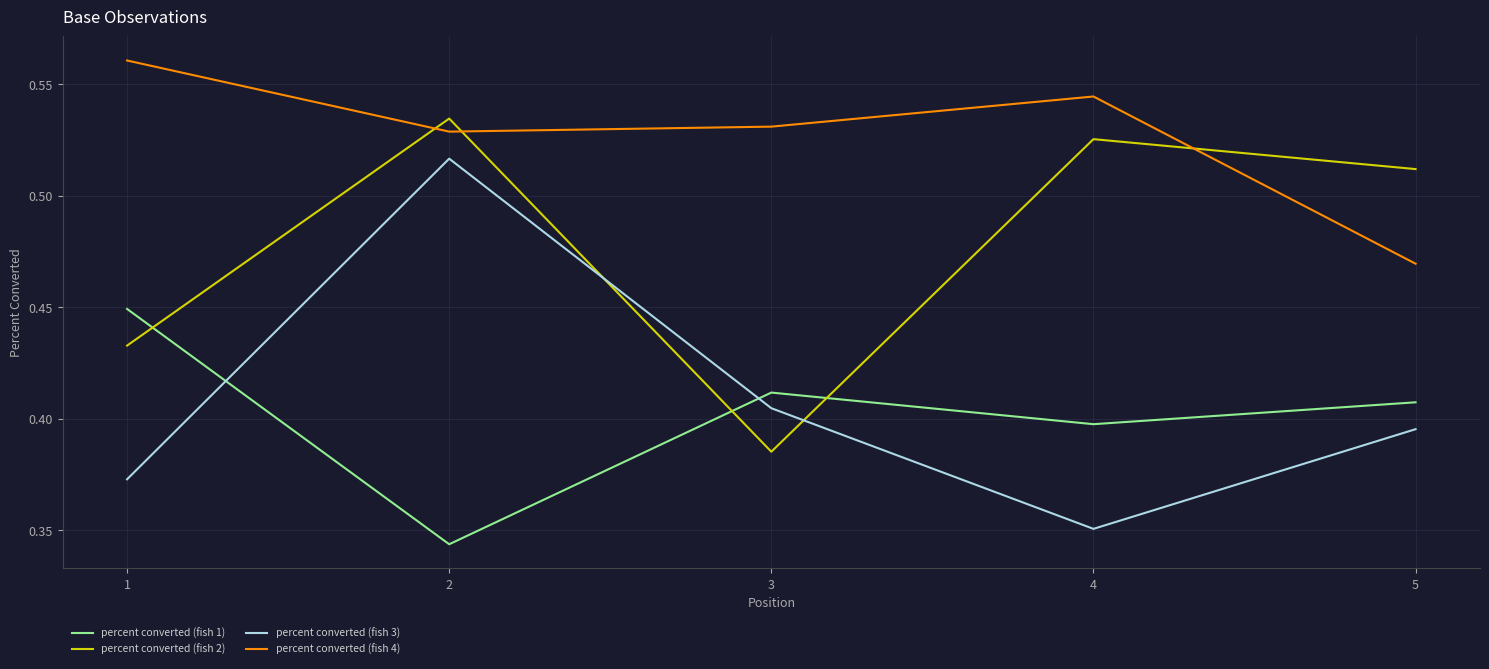

What is the total value across all series at 2?

1.9